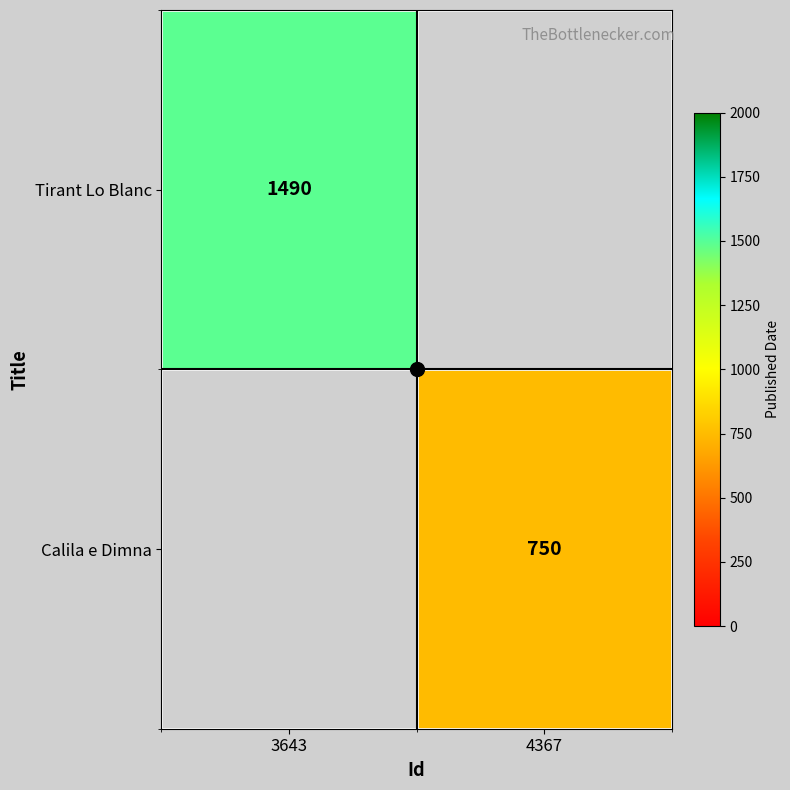

Which series has the largest total across all categories?

Tirant Lo Blanc